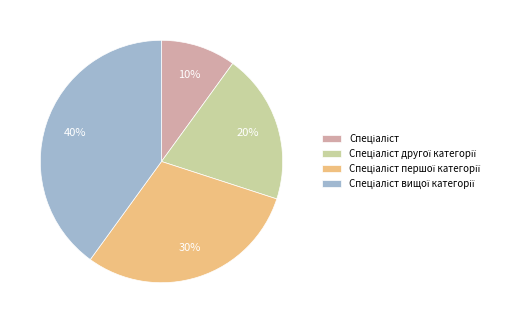

Is there a majority slice in this chart?

No